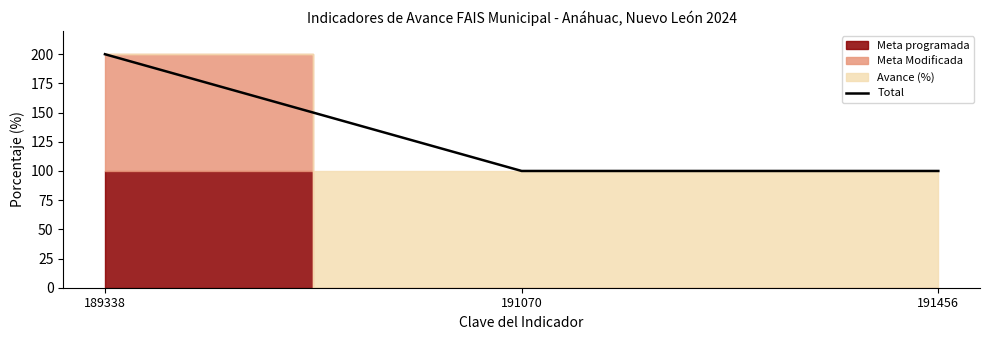

How many values are between 100 and 200?

3